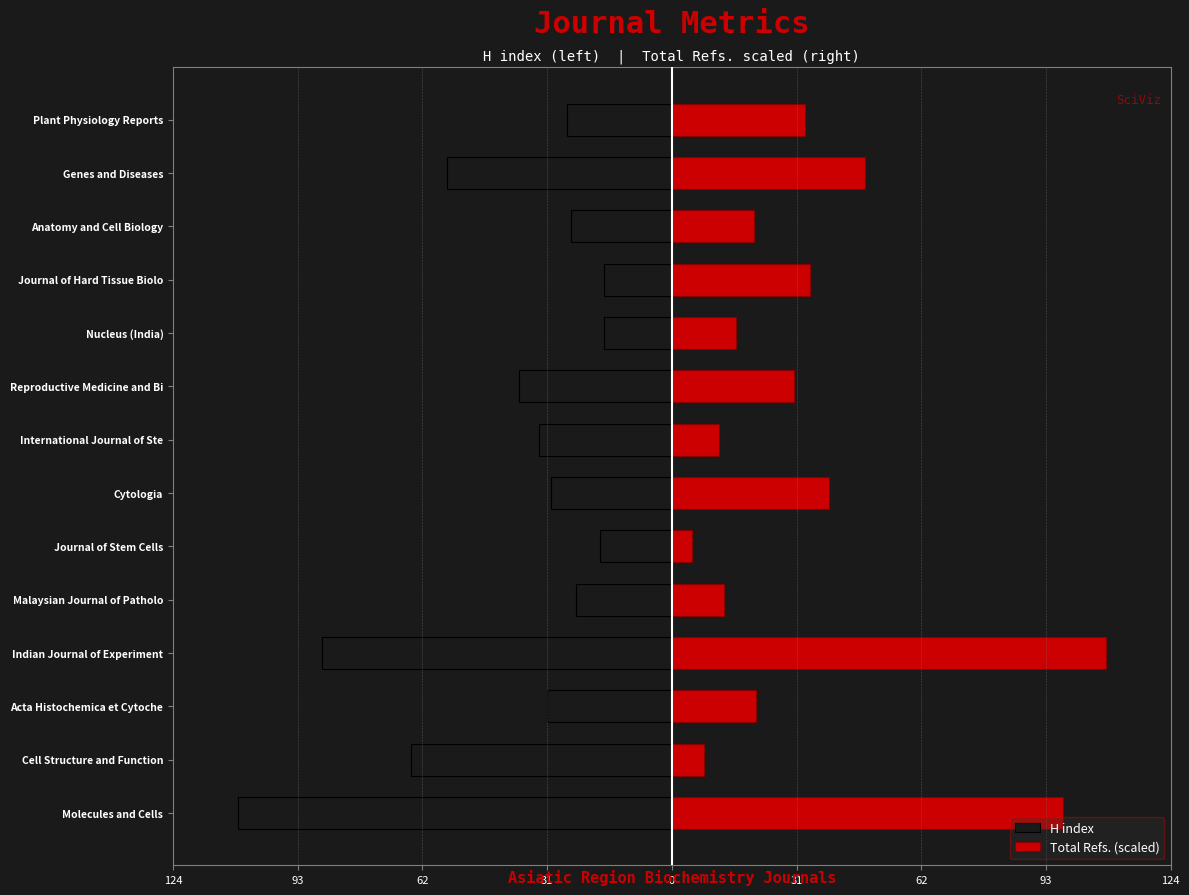

Reading left to right, extract all data points from this chart.

H index: -108.0	-65.0	-31.0	-87.0	-24.0	-18.0	-30.0	-33.0	-38.0	-17.0	-17.0	-25.0	-56.0	-26.0
Total Refs. (scaled): 97.3	8.0	20.9	108.0	13.1	5.1	39.2	11.7	30.5	16.0	34.3	20.4	48.1	33.2